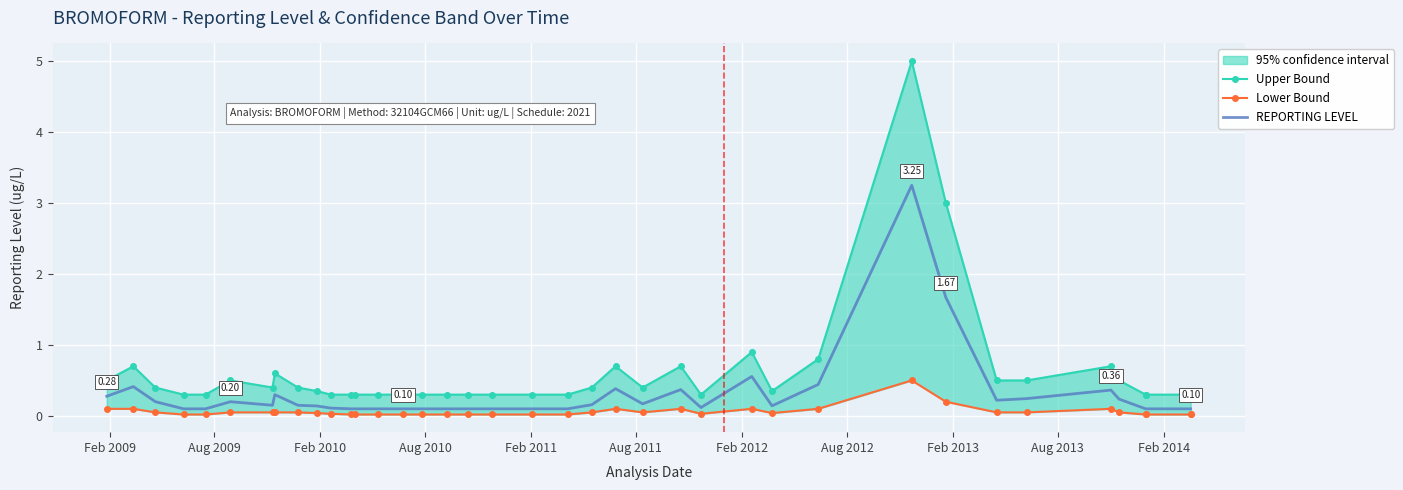

In Upper Bound, how many points are higher than both neighbors (excluding endpoints)?

8